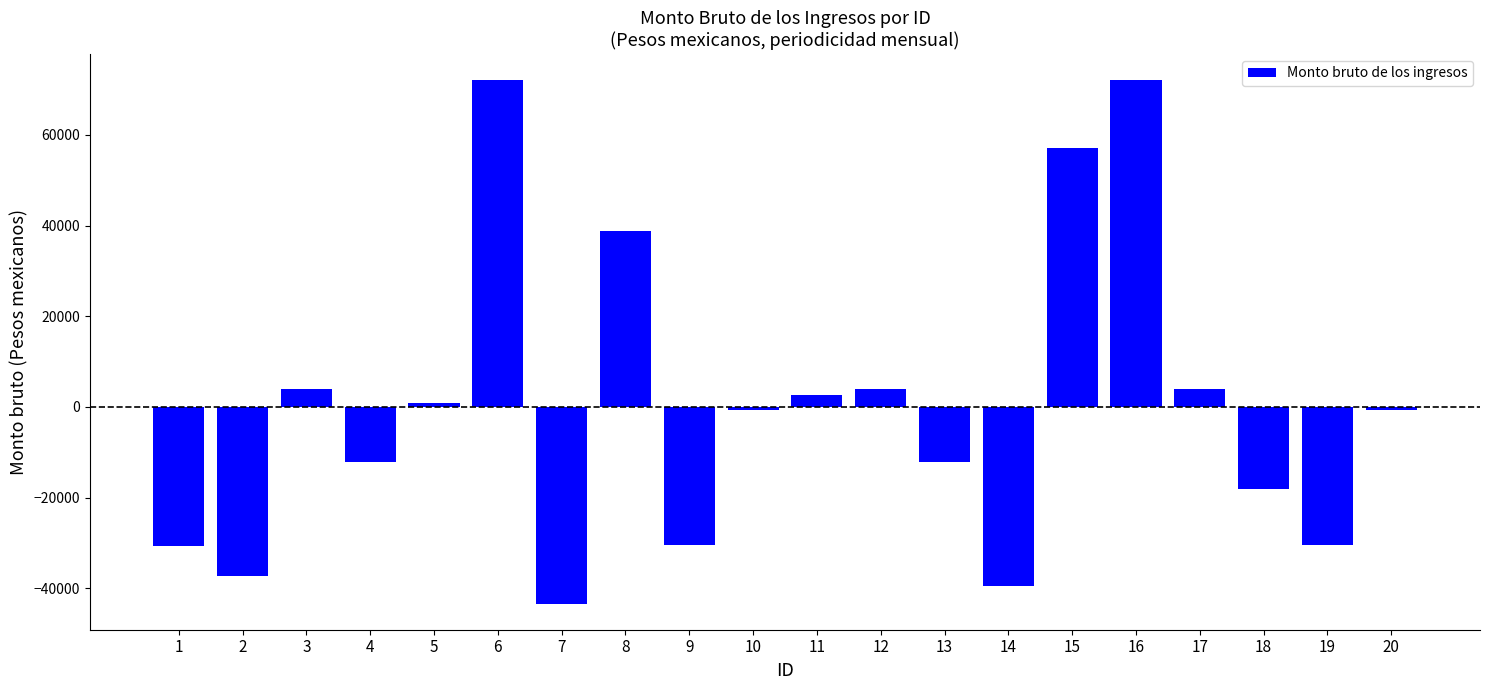

What is the value of the 19th bar from the left?

-30522.1